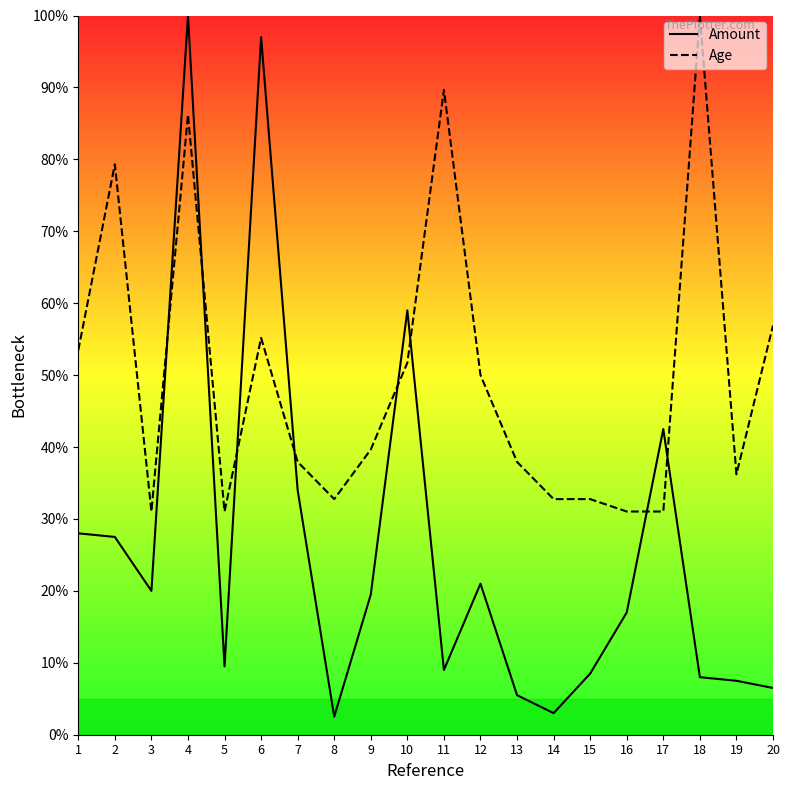

What are all the series names shown in the legend?

Amount, Age